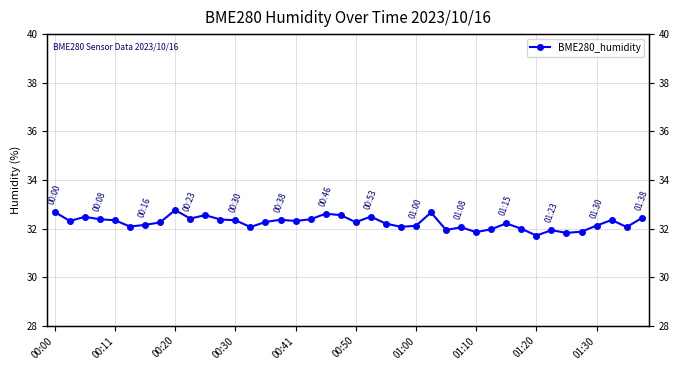

What is the average value?

32.2